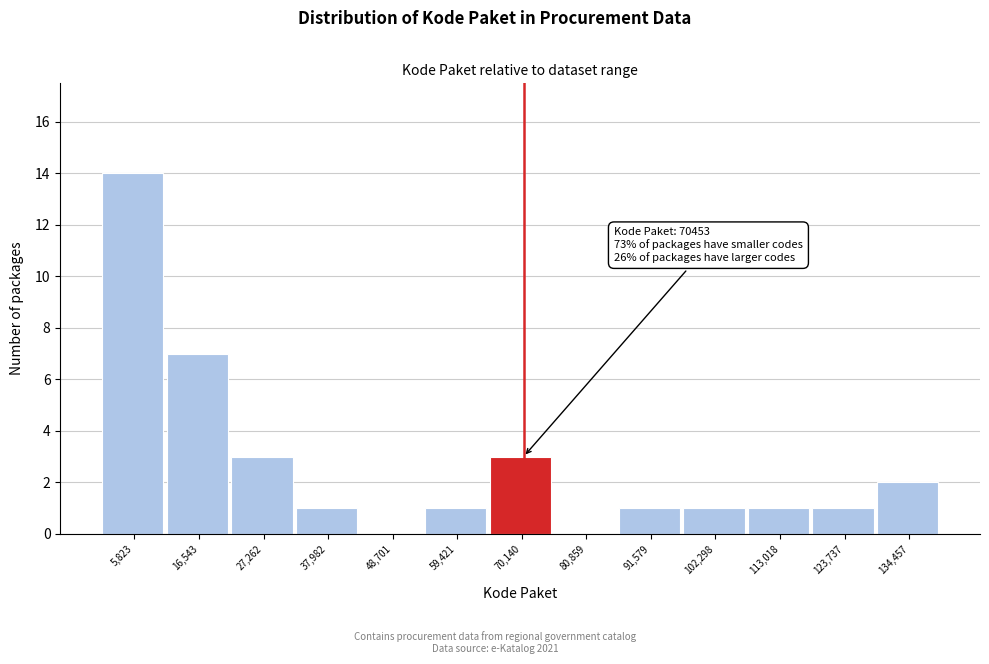

Which range on the x-axis has the tallest bar?

0 to 12000